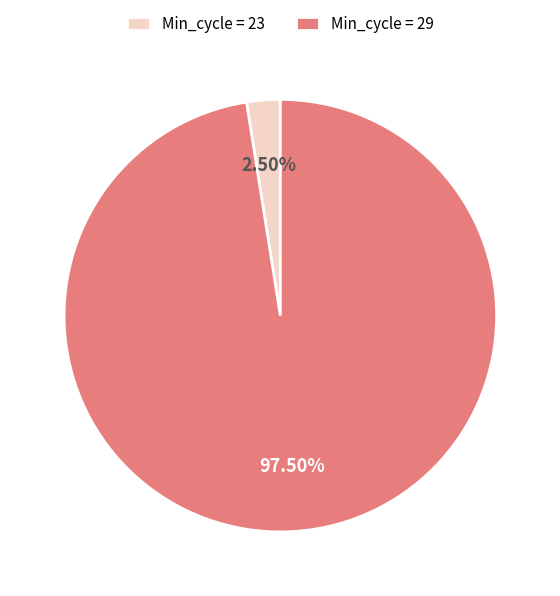

How many slices are in this pie chart?

2